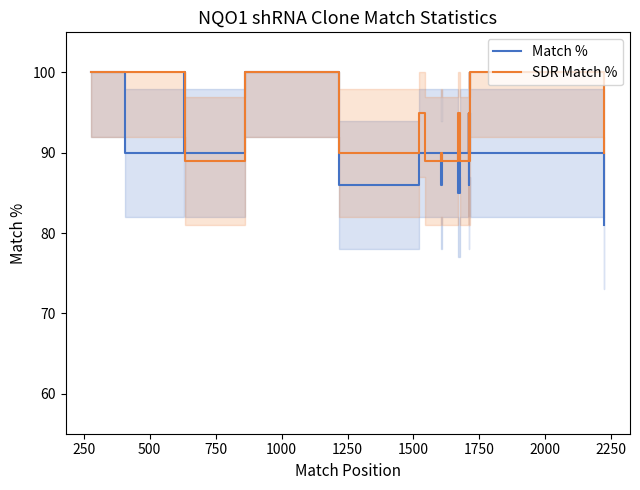

At which label is Match % closest to 90?

500